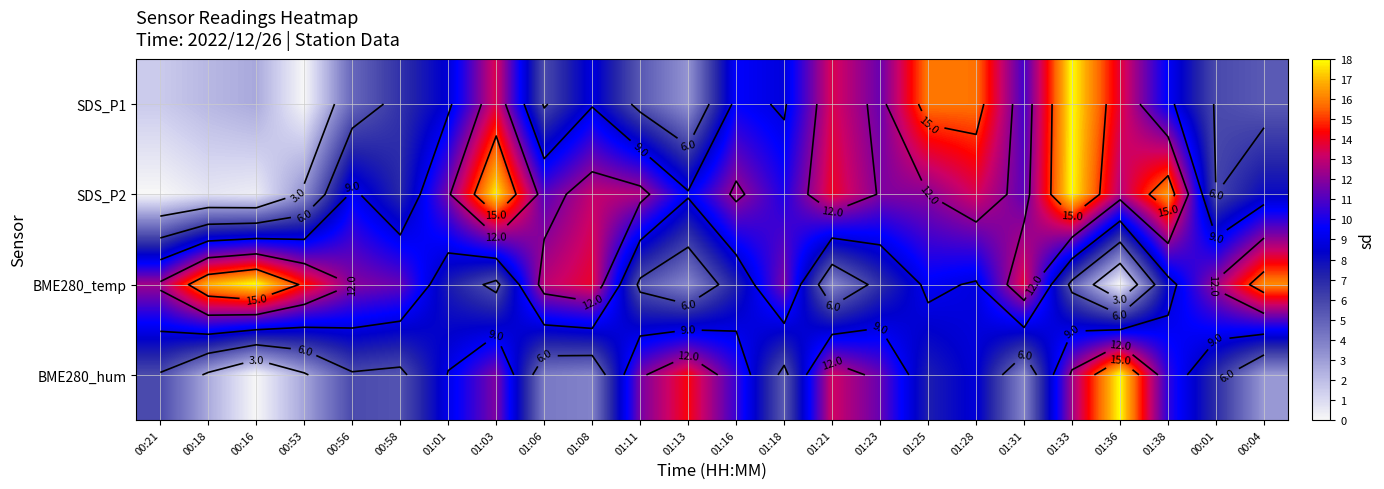

At how many categories does at least one series exceed 9?

24